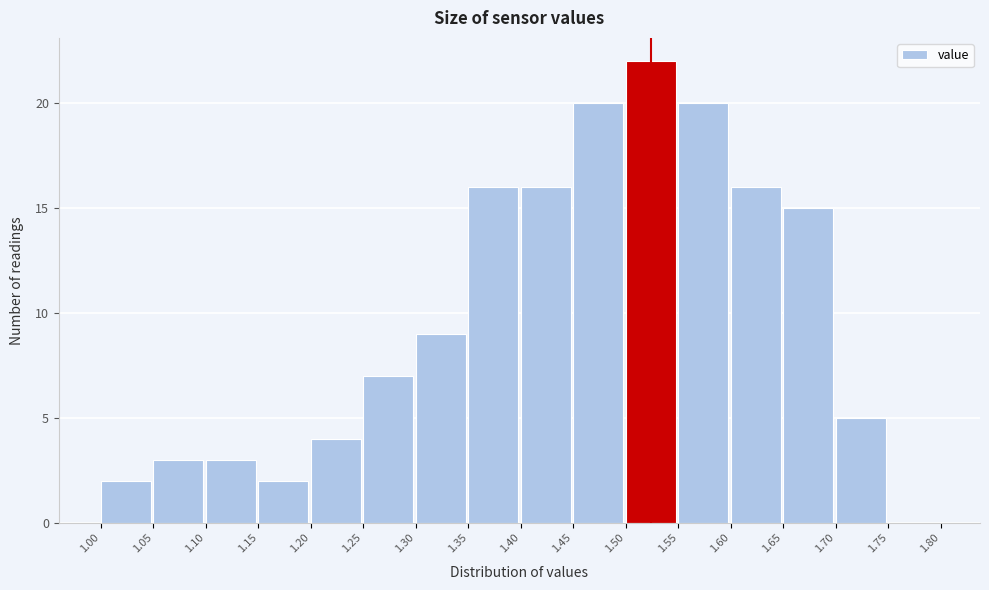

How tall is the bar that spans 1.05 to 1.10 on the x-axis? The values are not printed on the chart, so give them approximately, as read against the axis.

3